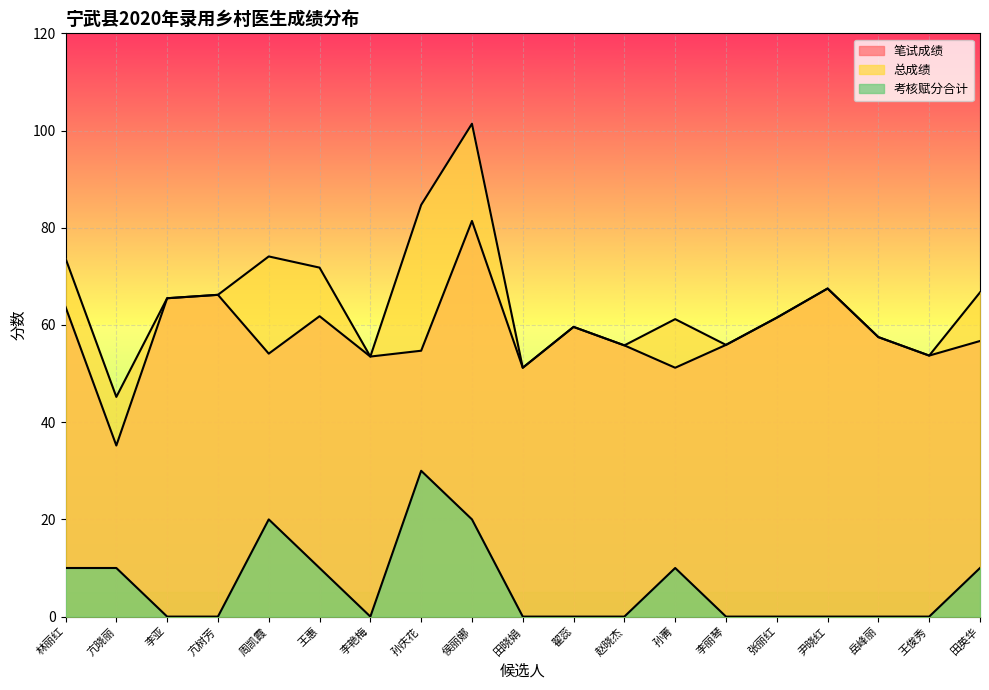

Reading left to right, extract all data points from this chart.

笔试成绩: 林丽红=63.7	亢晓丽=35.2	李亚=65.5	亢树芳=66.2	周凯霞=54.1	王惠=61.8	李艳梅=53.5	孙庆花=54.7	侯丽娜=81.4	田晓娟=51.2	翟蕊=59.6	赵晓杰=55.8	孙菁=51.2	李丽琴=55.9	张丽红=61.5	尹晓红=67.5	岳峰丽=57.5	王俊秀=53.7	田英华=56.7
总成绩: 林丽红=73.7	亢晓丽=45.2	李亚=65.5	亢树芳=66.2	周凯霞=74.1	王惠=71.8	李艳梅=53.5	孙庆花=84.7	侯丽娜=101.4	田晓娟=51.2	翟蕊=59.6	赵晓杰=55.8	孙菁=61.2	李丽琴=55.9	张丽红=61.5	尹晓红=67.5	岳峰丽=57.5	王俊秀=53.7	田英华=66.7
考核赋分合计: 林丽红=10.0	亢晓丽=10.0	李亚=0.0	亢树芳=0.0	周凯霞=20.0	王惠=10.0	李艳梅=0.0	孙庆花=30.0	侯丽娜=20.0	田晓娟=0.0	翟蕊=0.0	赵晓杰=0.0	孙菁=10.0	李丽琴=0.0	张丽红=0.0	尹晓红=0.0	岳峰丽=0.0	王俊秀=0.0	田英华=10.0